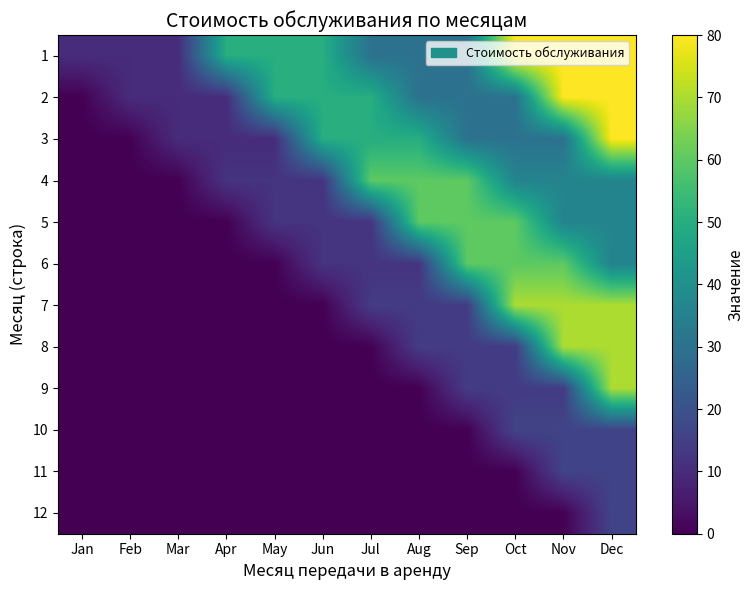

Which has a higher value, Sep or May?

May